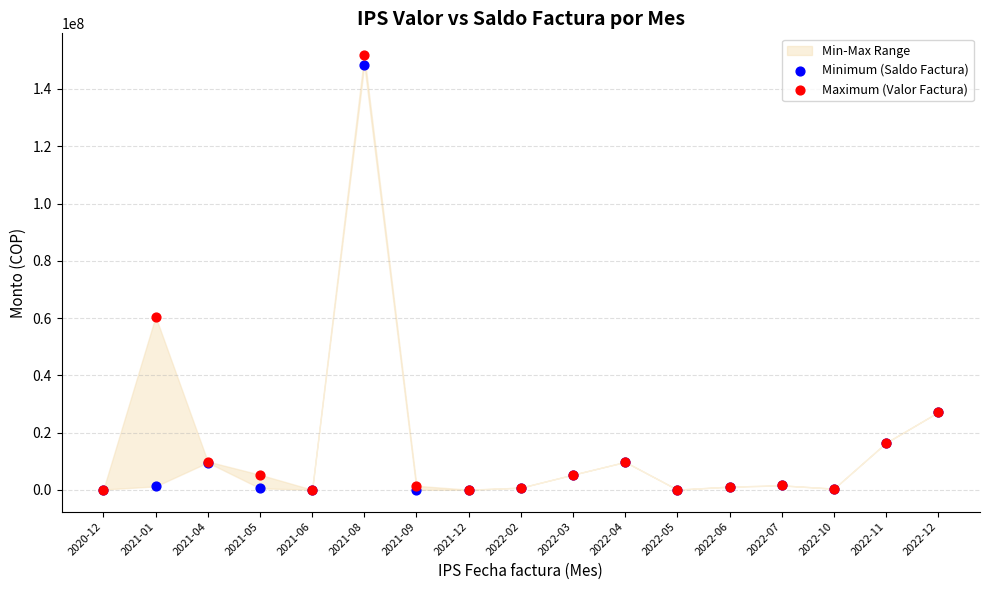

Across all series, what Y value is closest to 75924558?

60531022